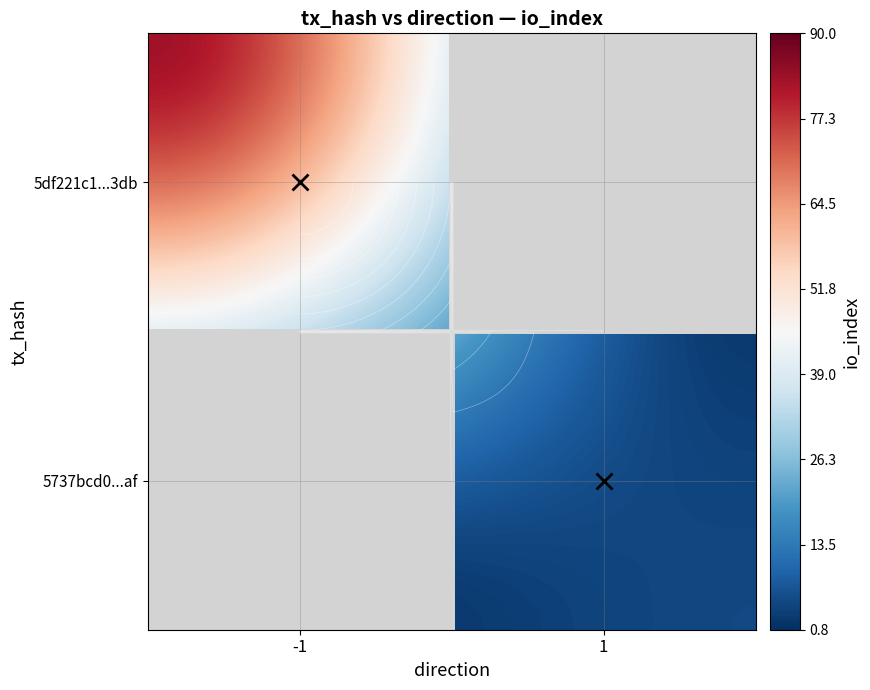

Which series has the largest range (max minus min)?

5df221c1c3f0aaa802076a37947f5b7b1e2b3db